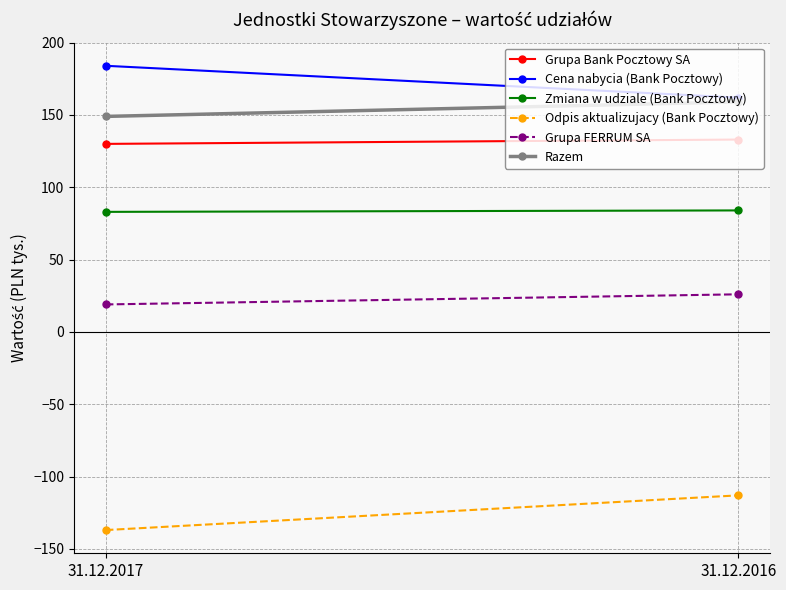

List the labels in order of Grupa Bank Pocztowy SA value, smallest first.

31.12.2017, 31.12.2016